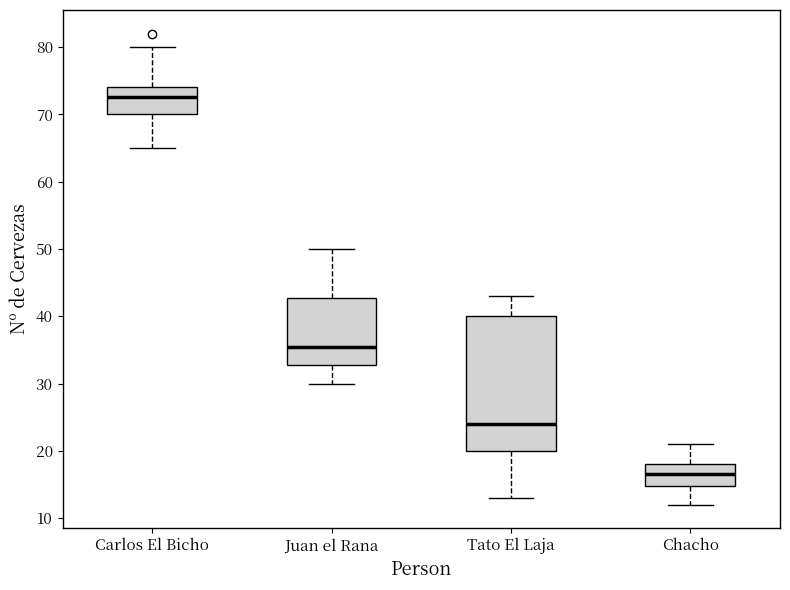

Reading left to right, transcribe this box plot: for each box, give where its median line is, the range the box spans, and where its two whiskers end, as read against the y-axis. The values are not printed on the chart, so give them approximately, as read against the axis.

Carlos El Bicho: median 73, box 70 to 74, whiskers 65 to 80
Juan el Rana: median 36, box 33 to 43, whiskers 30 to 50
Tato El Laja: median 24, box 20 to 40, whiskers 13 to 43
Chacho: median 17, box 15 to 18, whiskers 12 to 21